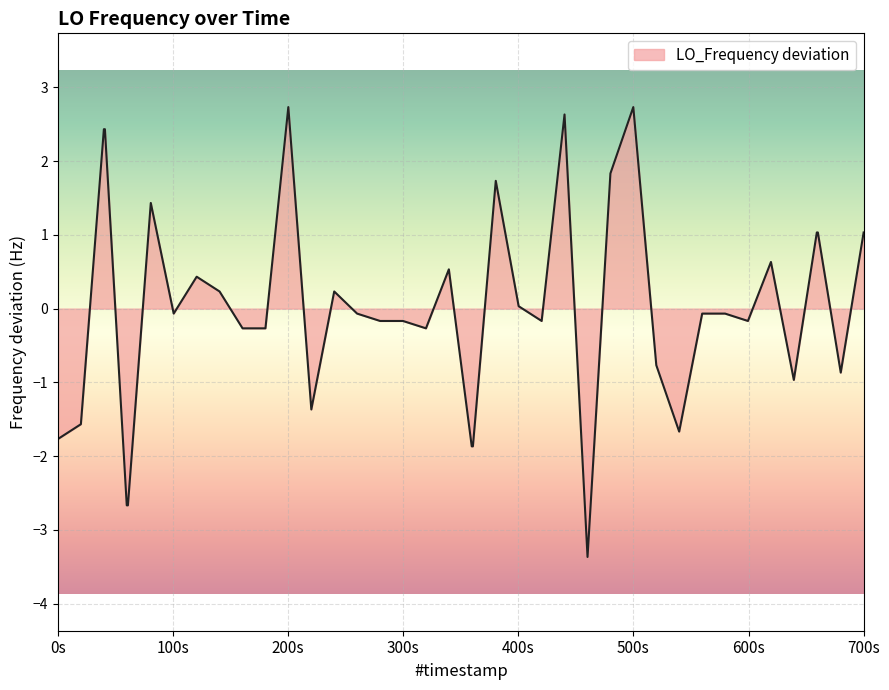

What is the difference between the maximum and minimum values?

6.1